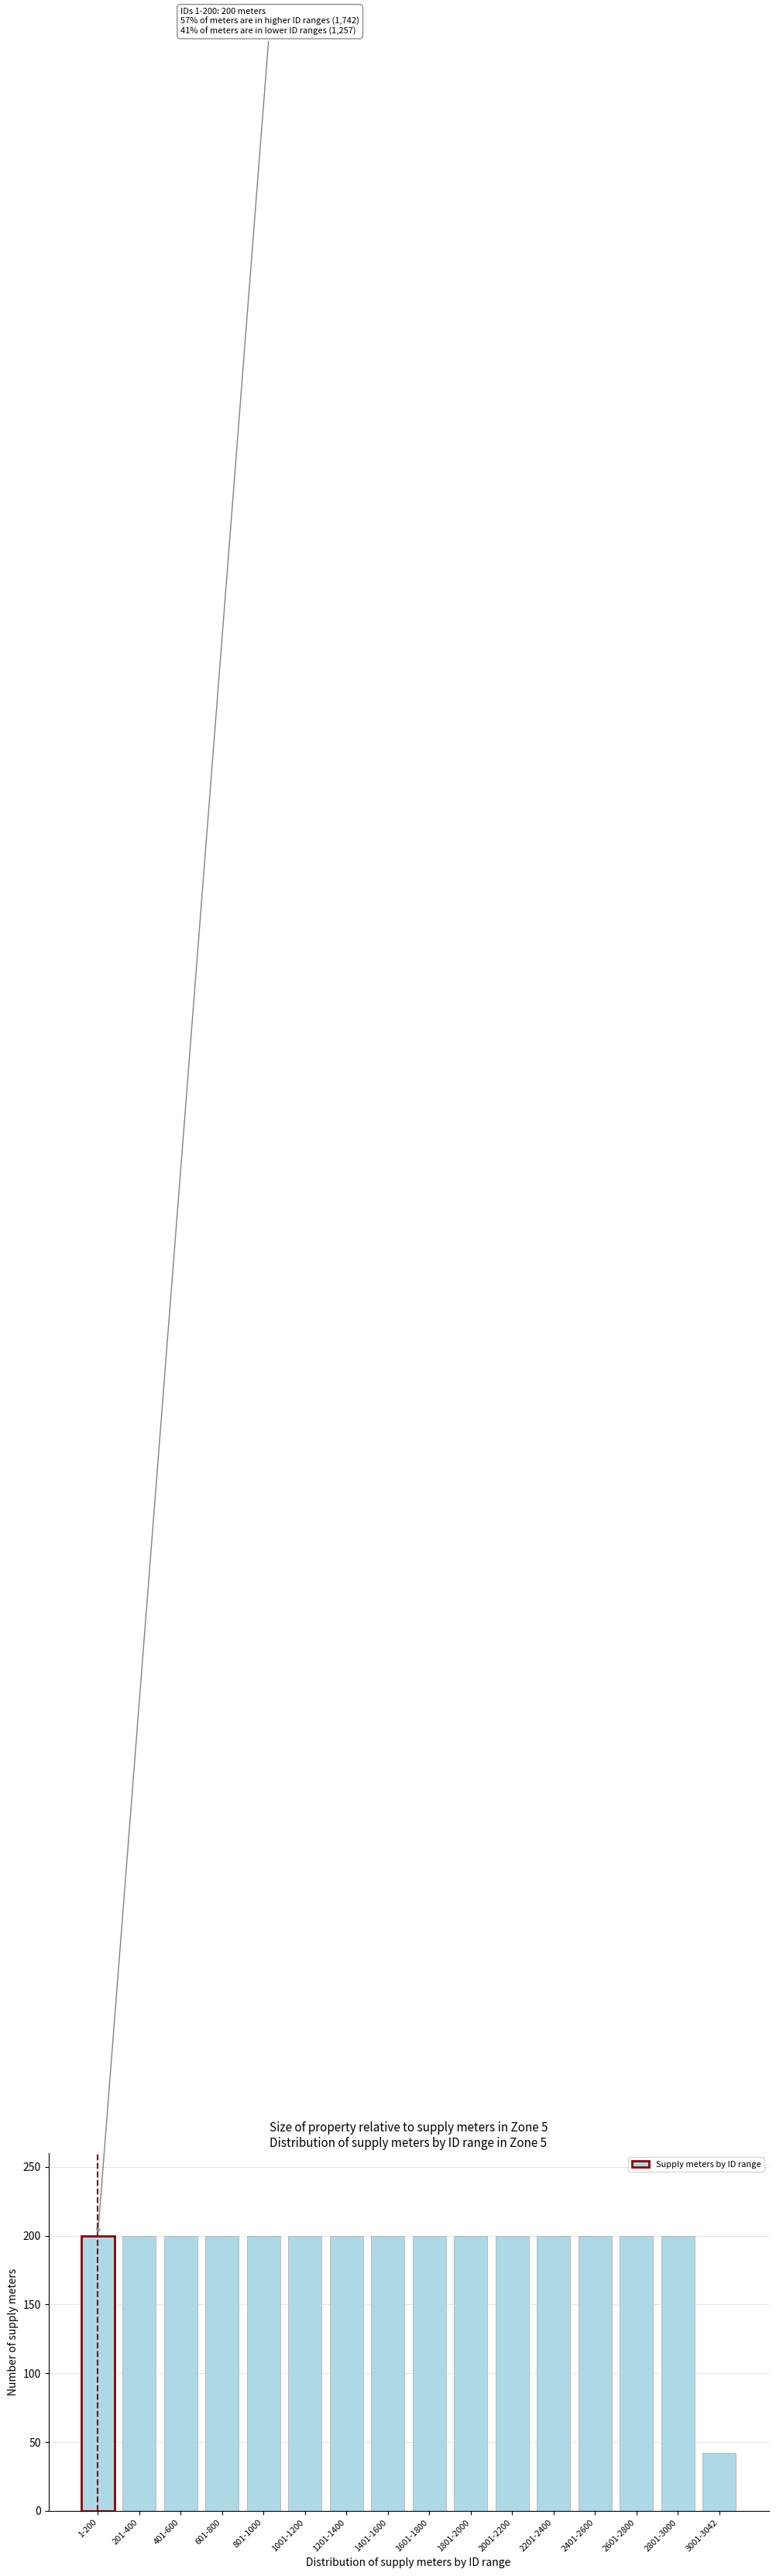

Reading left to right, extract all data points from this chart.

1-200=200	201-400=200	401-600=200	601-800=200	801-1000=200	1001-1200=200	1201-1400=200	1401-1600=200	1601-1800=200	1801-2000=200	2001-2200=200	2201-2400=200	2401-2600=200	2601-2800=200	2801-3000=200	3001-3042=42